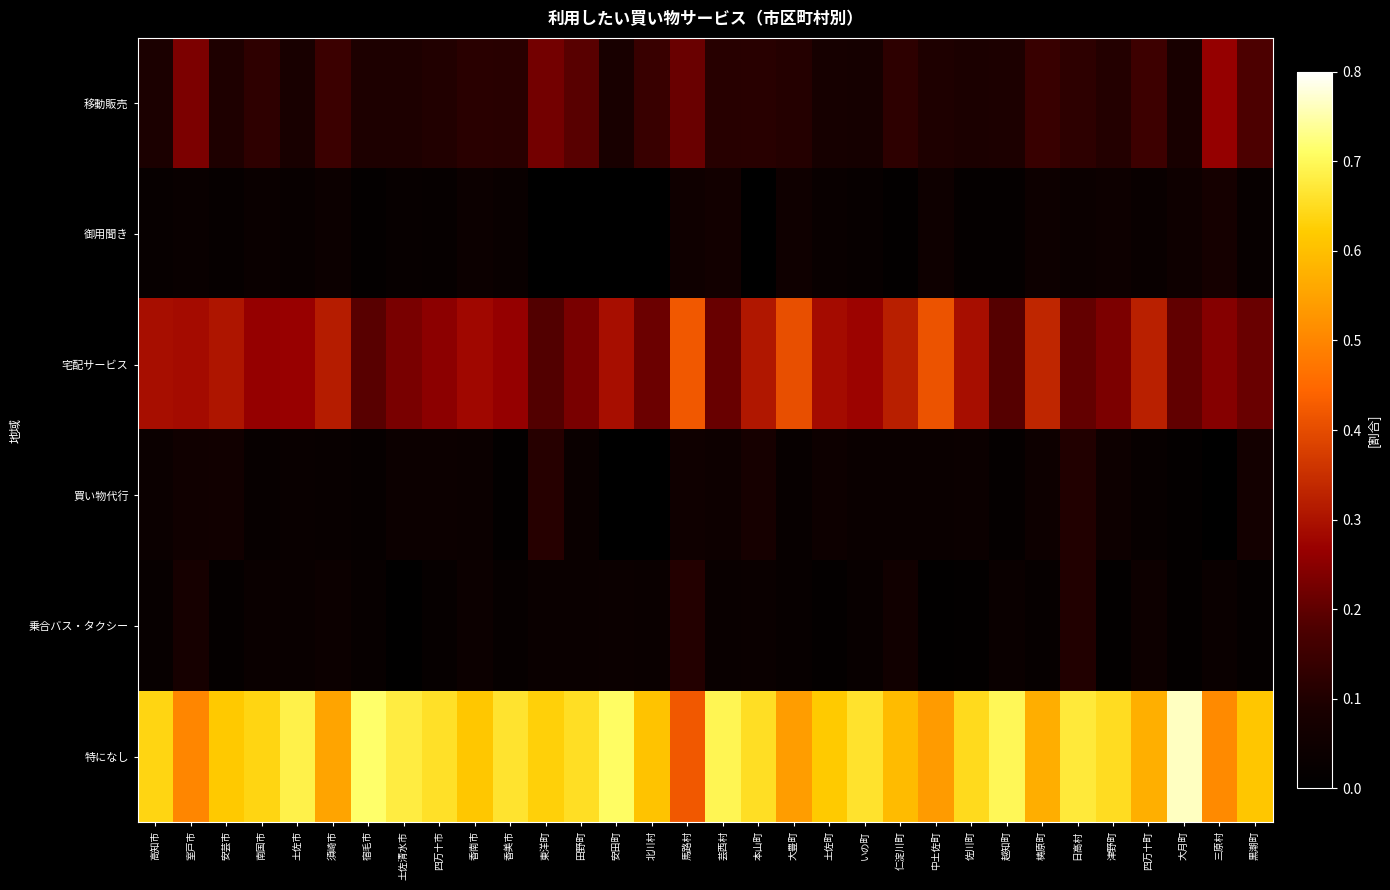

What is the spread (max minus min) of values at 津野町?

0.6